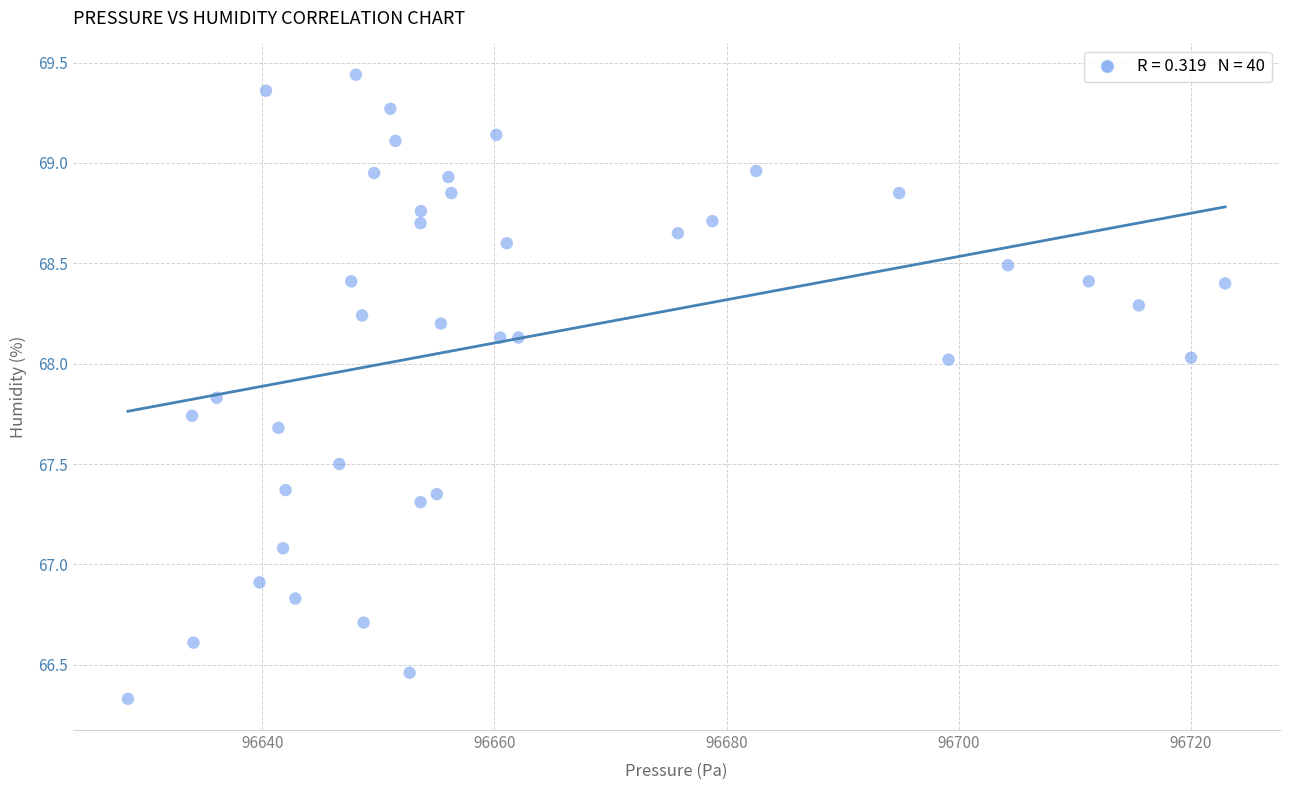

What is the range of X values (max minus min)?

94.6